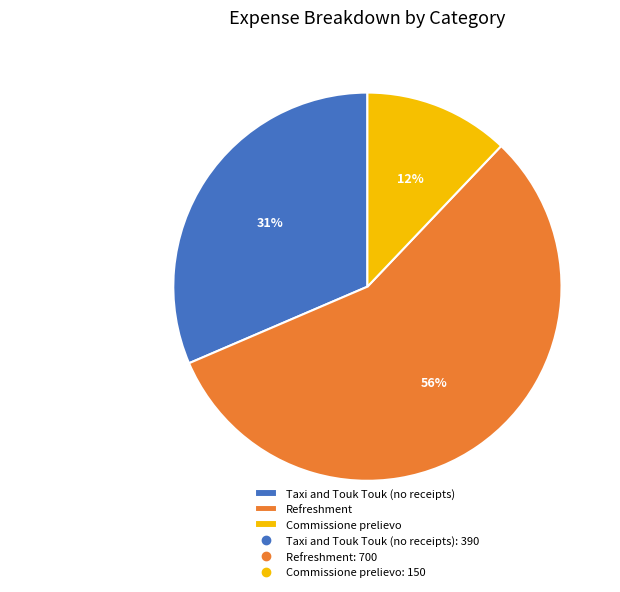

Do Refreshment and Taxi and Touk Touk (no receipts) together represent more than half of the pie?

Yes